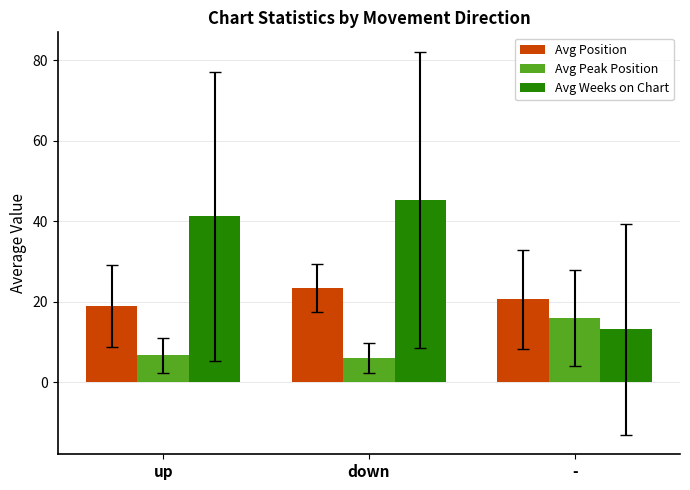

True or false: Avg Weeks on Chart has a value of 45.3 at down.

True